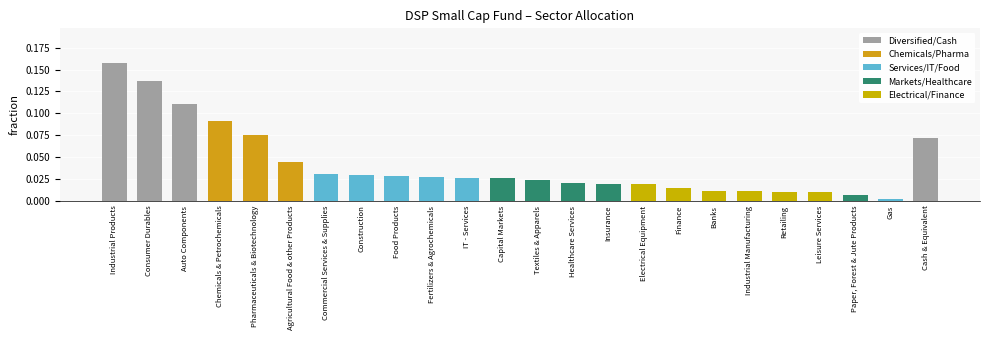

What is the sum of all values?

1.0